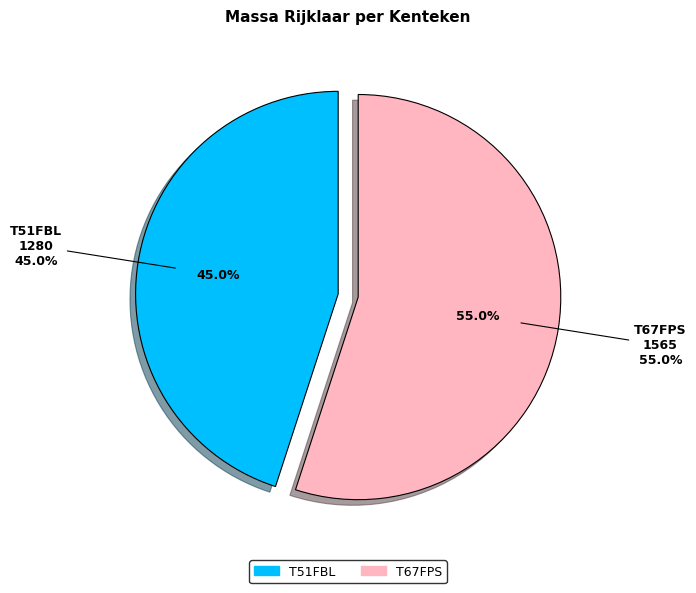

True or false: T67FPS accounts for 48% of the total.

False